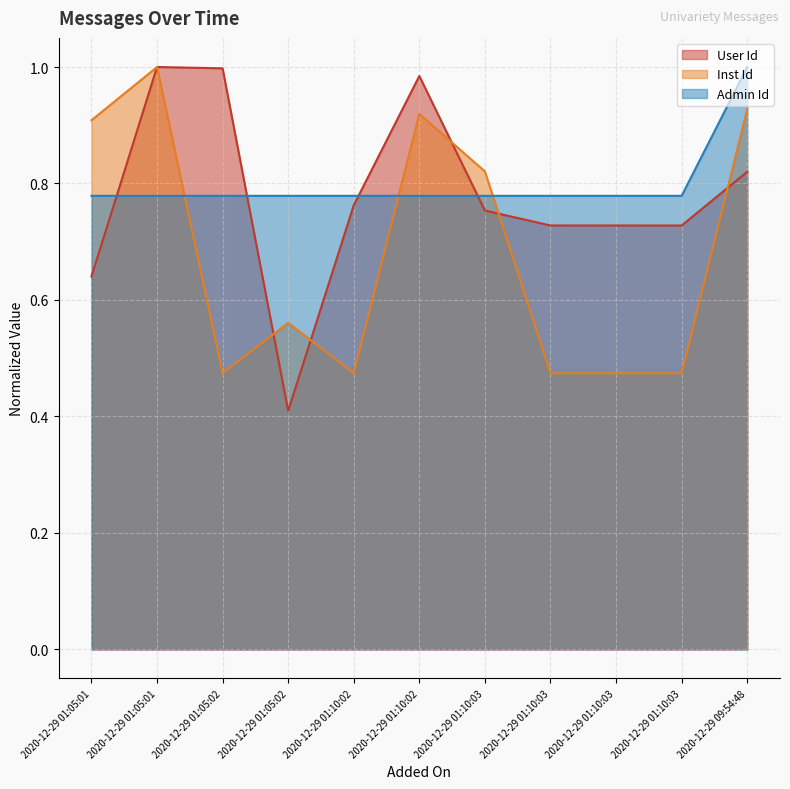

Reading left to right, extract all data points from this chart.

User Id: 2020-12-29 01:05:01=0.6	2020-12-29 01:05:01=1.0	2020-12-29 01:05:02=1.0	2020-12-29 01:05:02=0.4	2020-12-29 01:10:02=0.8	2020-12-29 01:10:02=1.0	2020-12-29 01:10:03=0.8	2020-12-29 01:10:03=0.7	2020-12-29 01:10:03=0.7	2020-12-29 01:10:03=0.7	2020-12-29 09:54:48=0.8
Inst Id: 2020-12-29 01:05:01=0.9	2020-12-29 01:05:01=1.0	2020-12-29 01:05:02=0.5	2020-12-29 01:05:02=0.6	2020-12-29 01:10:02=0.5	2020-12-29 01:10:02=0.9	2020-12-29 01:10:03=0.8	2020-12-29 01:10:03=0.5	2020-12-29 01:10:03=0.5	2020-12-29 01:10:03=0.5	2020-12-29 09:54:48=0.9
Admin Id: 2020-12-29 01:05:01=0.8	2020-12-29 01:05:01=0.8	2020-12-29 01:05:02=0.8	2020-12-29 01:05:02=0.8	2020-12-29 01:10:02=0.8	2020-12-29 01:10:02=0.8	2020-12-29 01:10:03=0.8	2020-12-29 01:10:03=0.8	2020-12-29 01:10:03=0.8	2020-12-29 01:10:03=0.8	2020-12-29 09:54:48=1.0